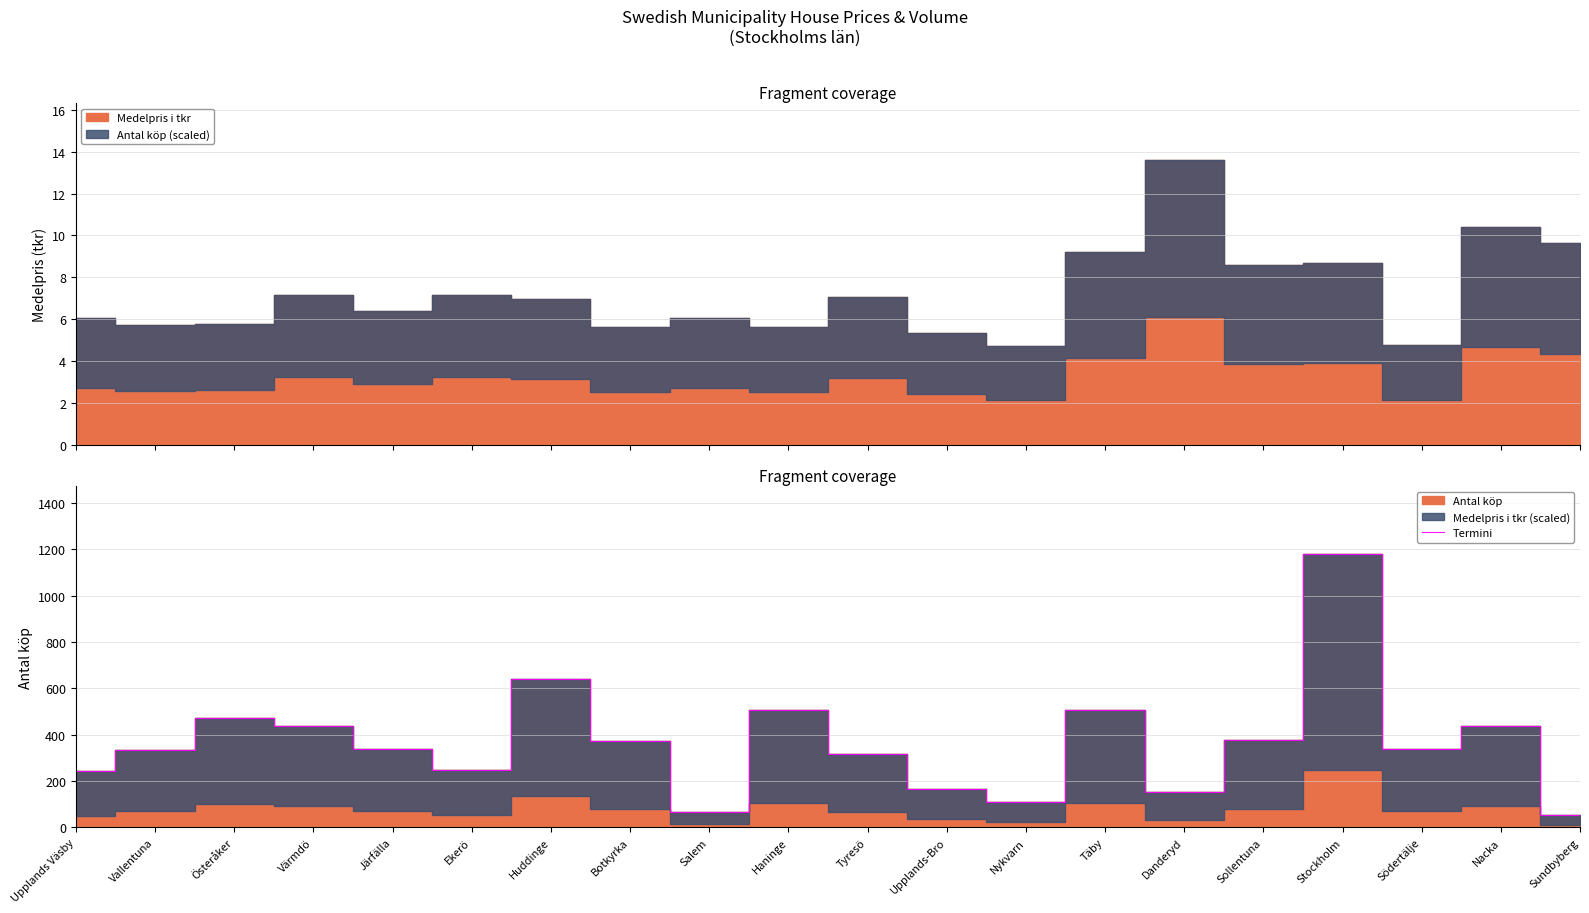

What is the ratio of the value at Nykvarn to the value at Södertälje?

0.3